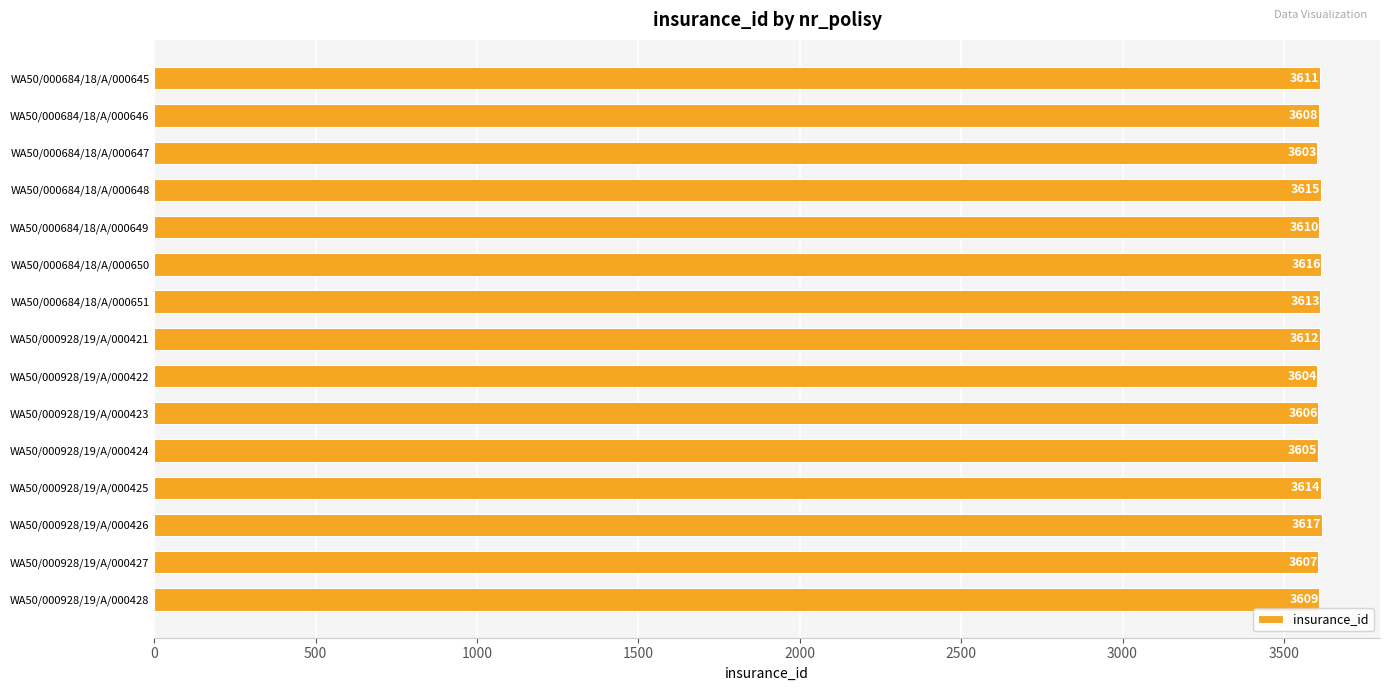

Rank the categories by value from lowest to highest.

WA50/000684/18/A/000647, WA50/000928/19/A/000422, WA50/000928/19/A/000424, WA50/000928/19/A/000423, WA50/000928/19/A/000427, WA50/000684/18/A/000646, WA50/000928/19/A/000428, WA50/000684/18/A/000649, WA50/000684/18/A/000645, WA50/000928/19/A/000421, WA50/000684/18/A/000651, WA50/000928/19/A/000425, WA50/000684/18/A/000648, WA50/000684/18/A/000650, WA50/000928/19/A/000426